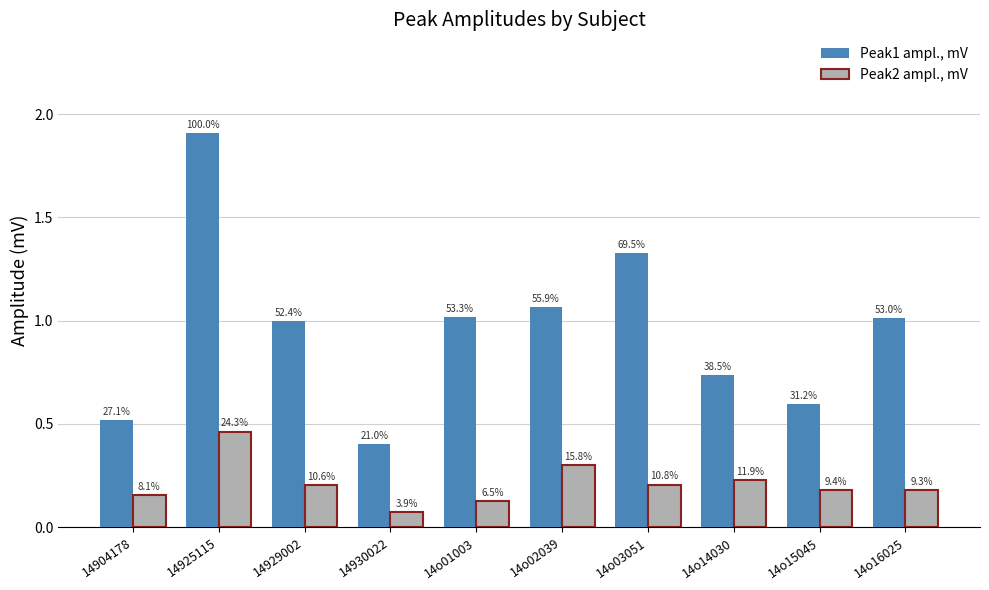

Which series has the largest total across all categories?

Peak1 ampl., mV